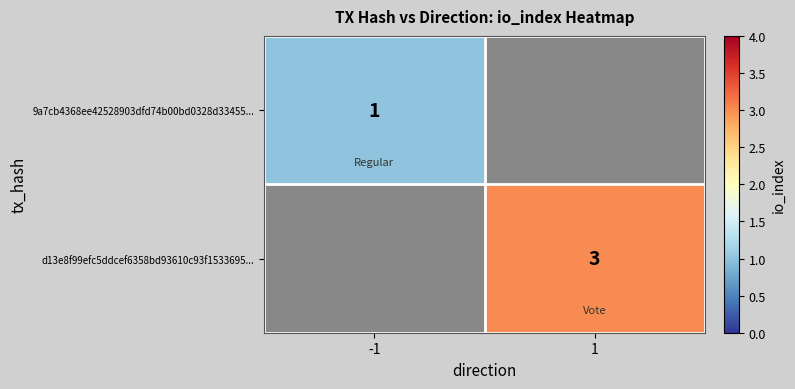

The value of 9a7cb4368ee42528903dfd74b00bd0328d33455... at -1 is 0. True or false?

False